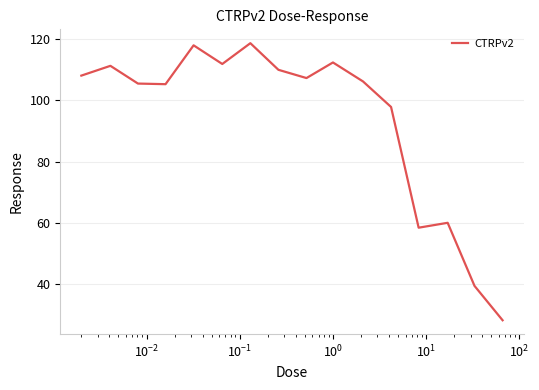

What is the smallest value displayed?

28.1